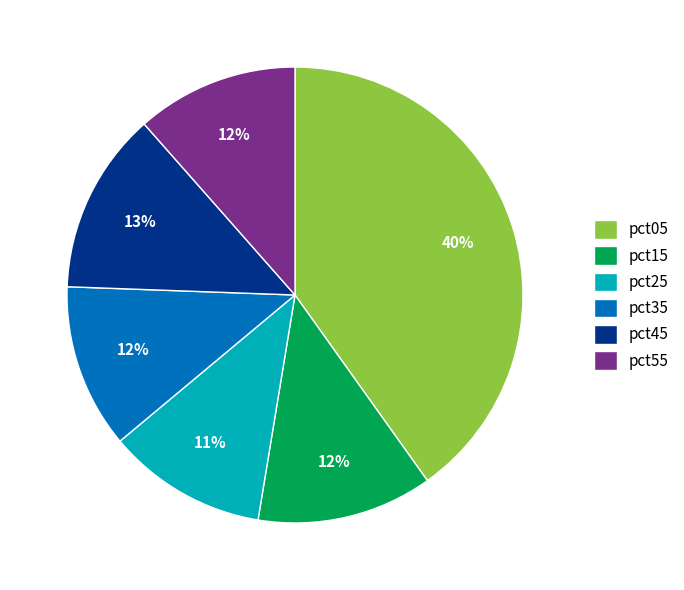

True or false: pct15 accounts for 1% of the total.

False